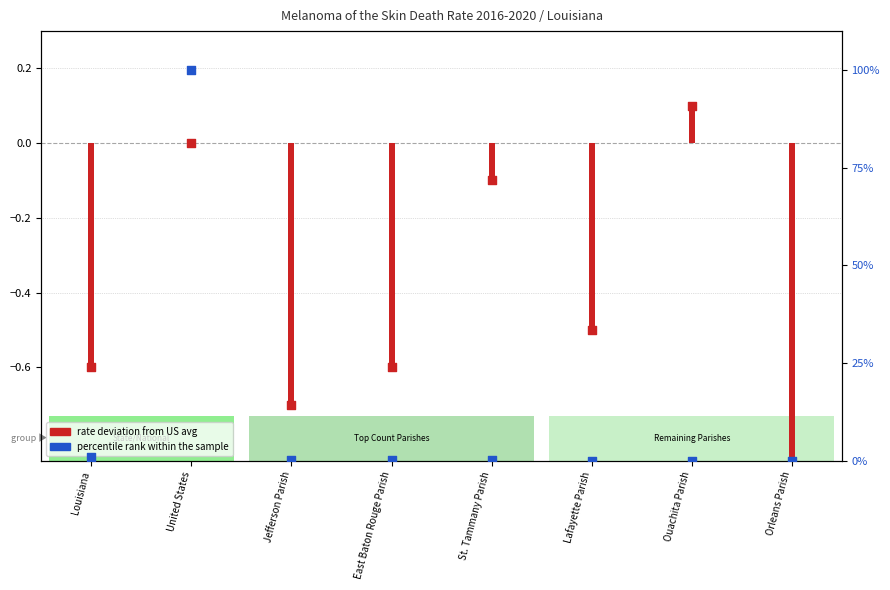

Which has a higher value, United States or St. Tammany Parish?

United States